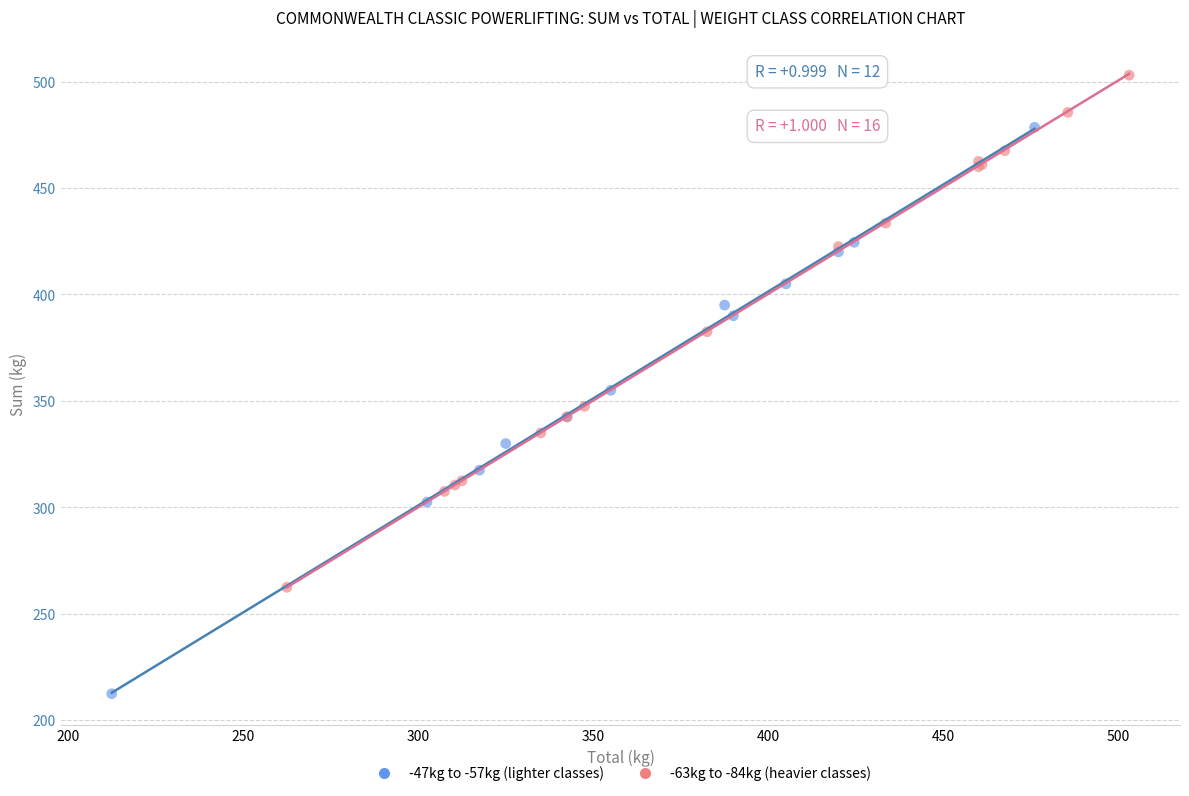

Which series reaches the maximum Y coordinate?

-63kg to -84kg (heavier classes)